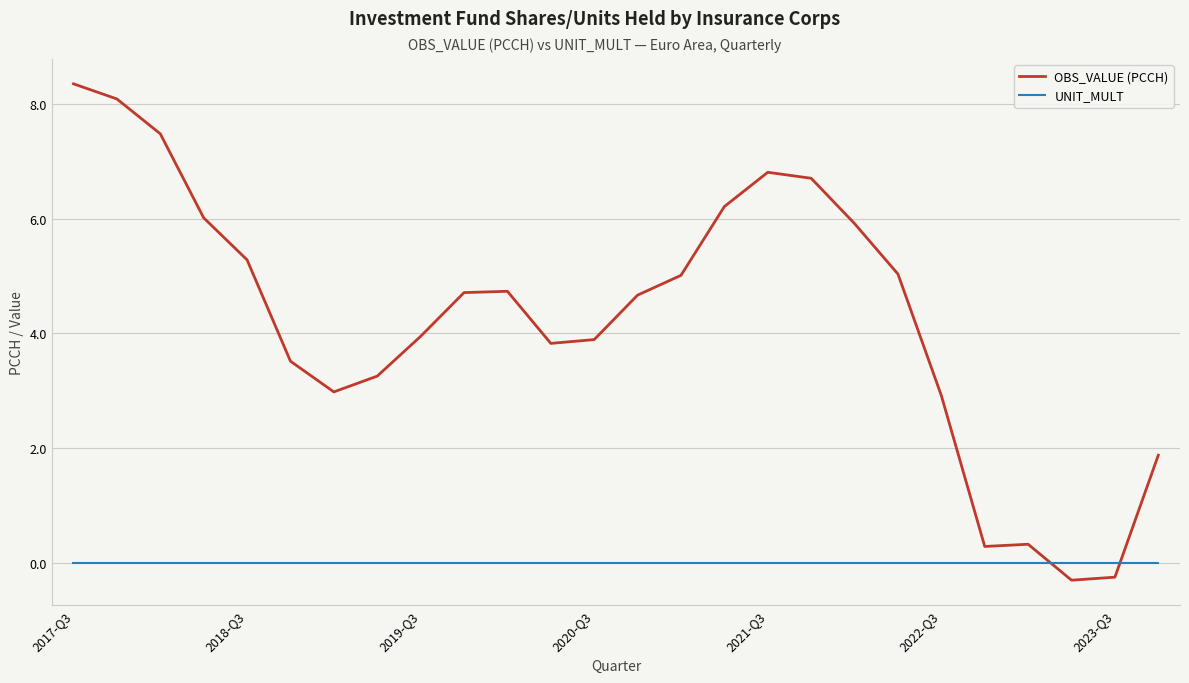

Does the chart have visible grid lines?

Yes